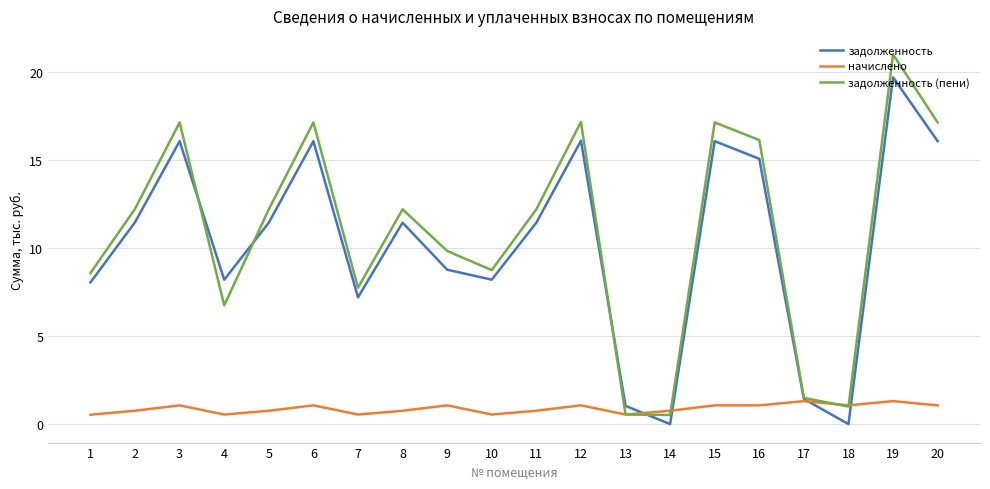

How many interior local peaks does the задолженность series have?

6